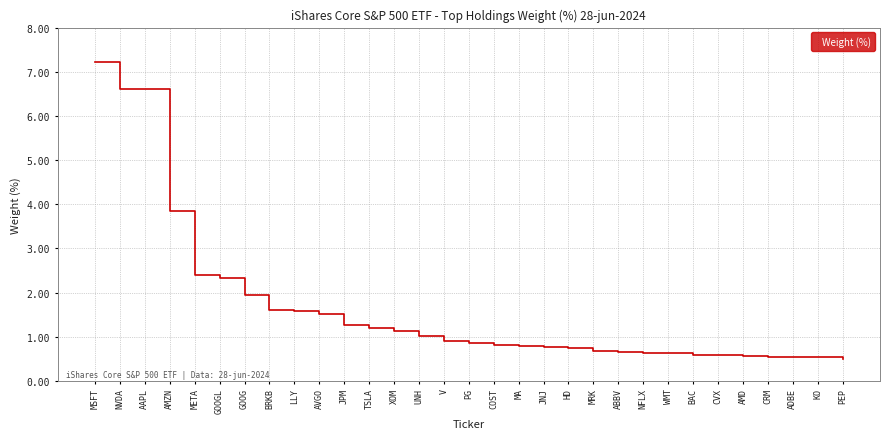

What position from the right is CVX?

6